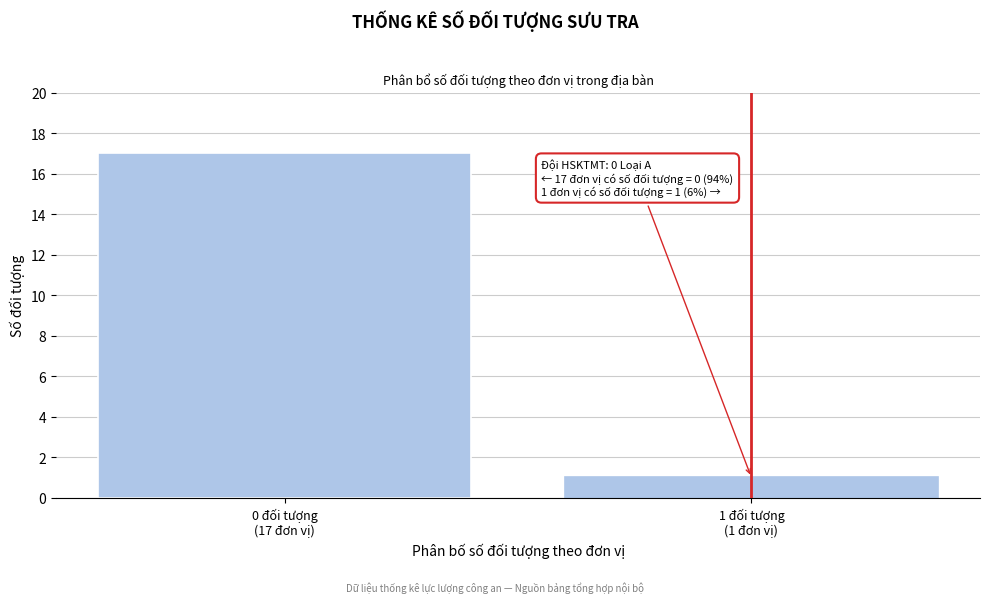

Reading left to right, list all the values displayed in this chart.

17	1